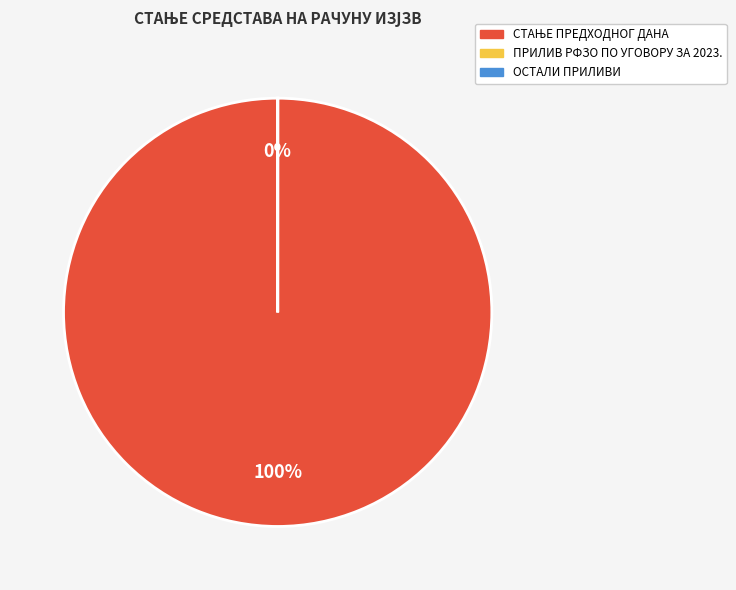

To the nearest percent, what is the difference between the ПРИЛИВ РФЗО ПО УГОВОРУ ЗА 2023. and СТАЊЕ ПРЕДХОДНОГ ДАНА slice percentages?

100%